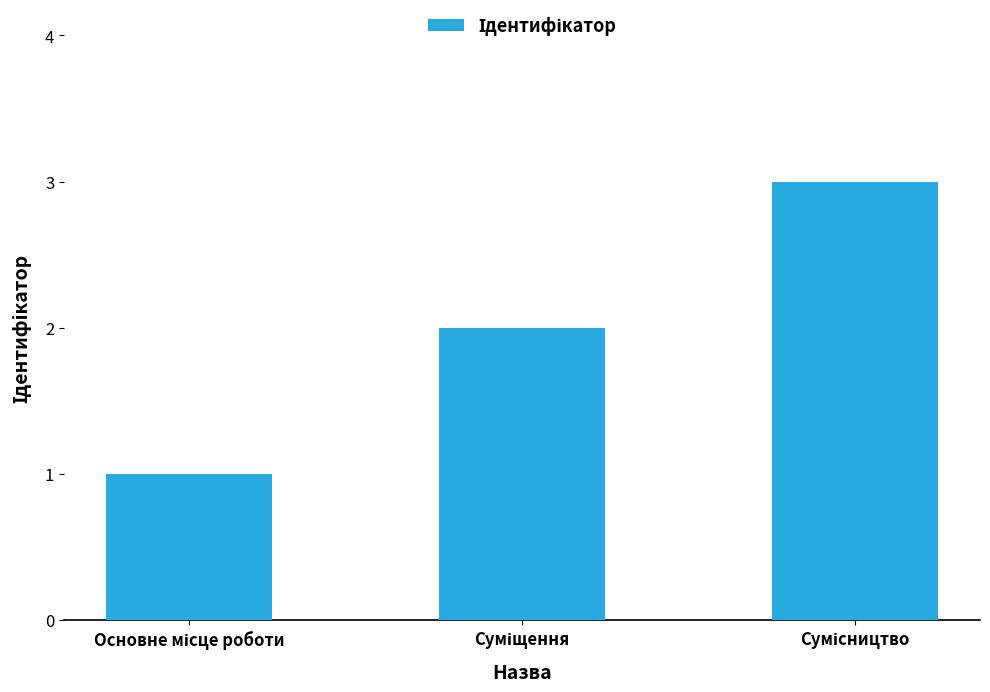

What is the greatest value displayed?

3